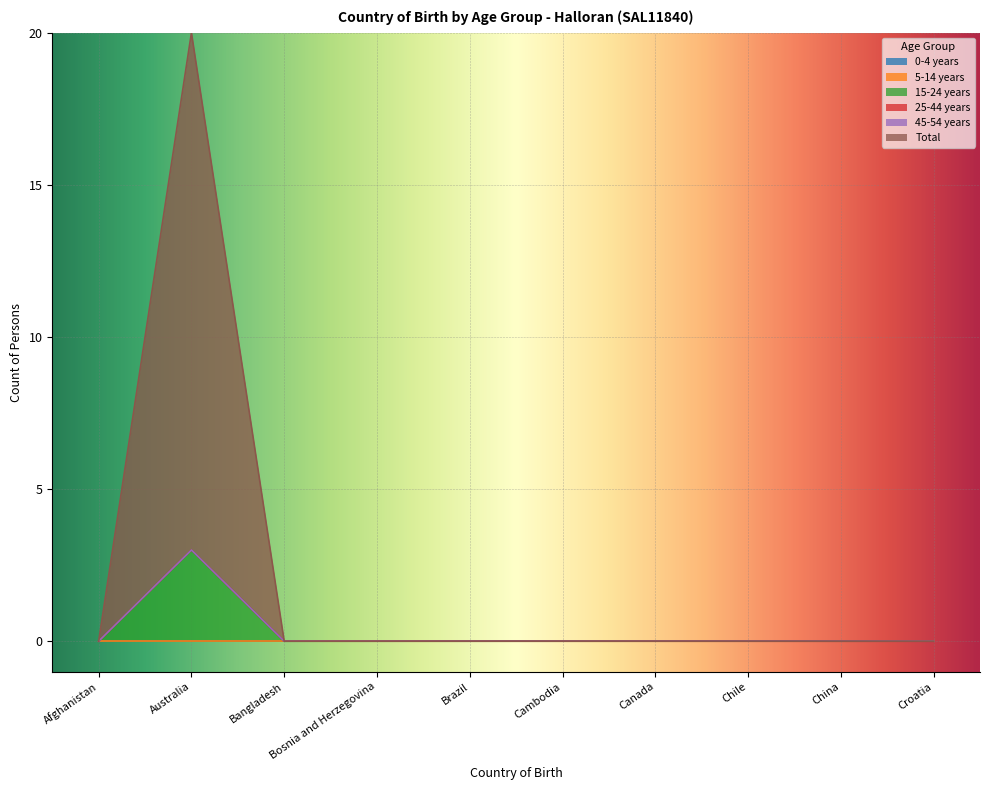

Which series changed the most between Afghanistan and Chile?

0-4 years